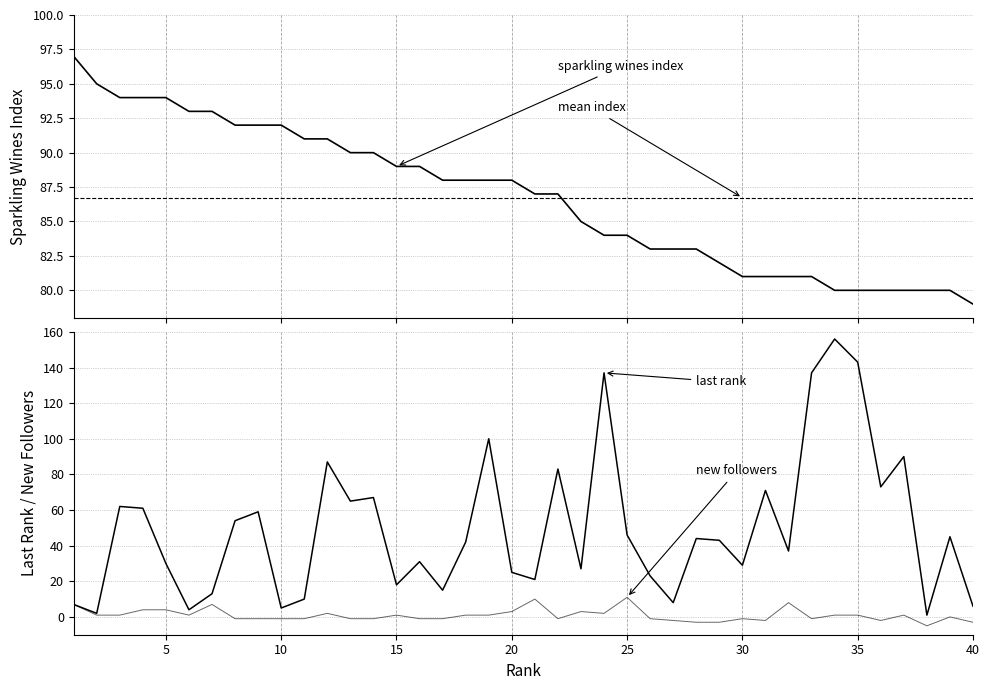

True or false: sparkling wines index and new followers cross at least once.

False